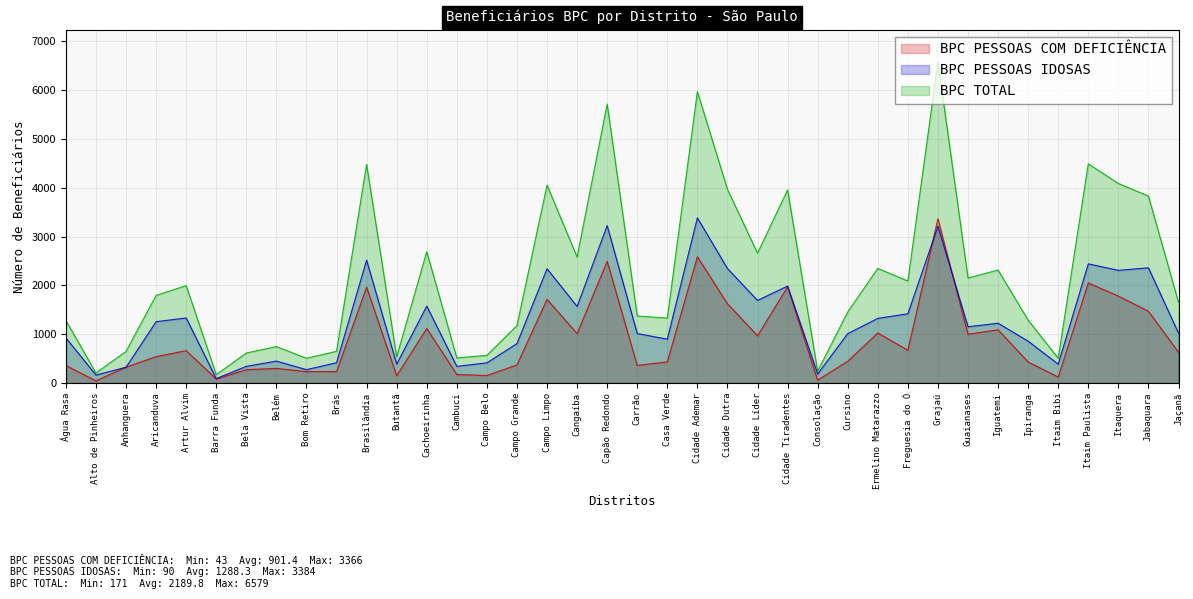

Does the chart display data point markers on the line(s)?

No